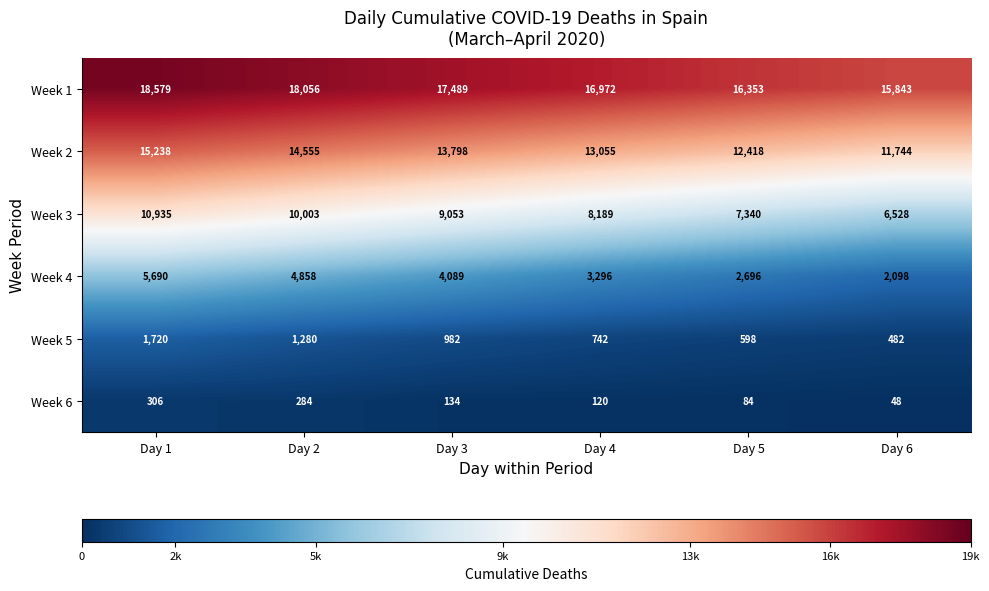

What is the difference between the Week 3 values at Day 5 and Day 2?

2663